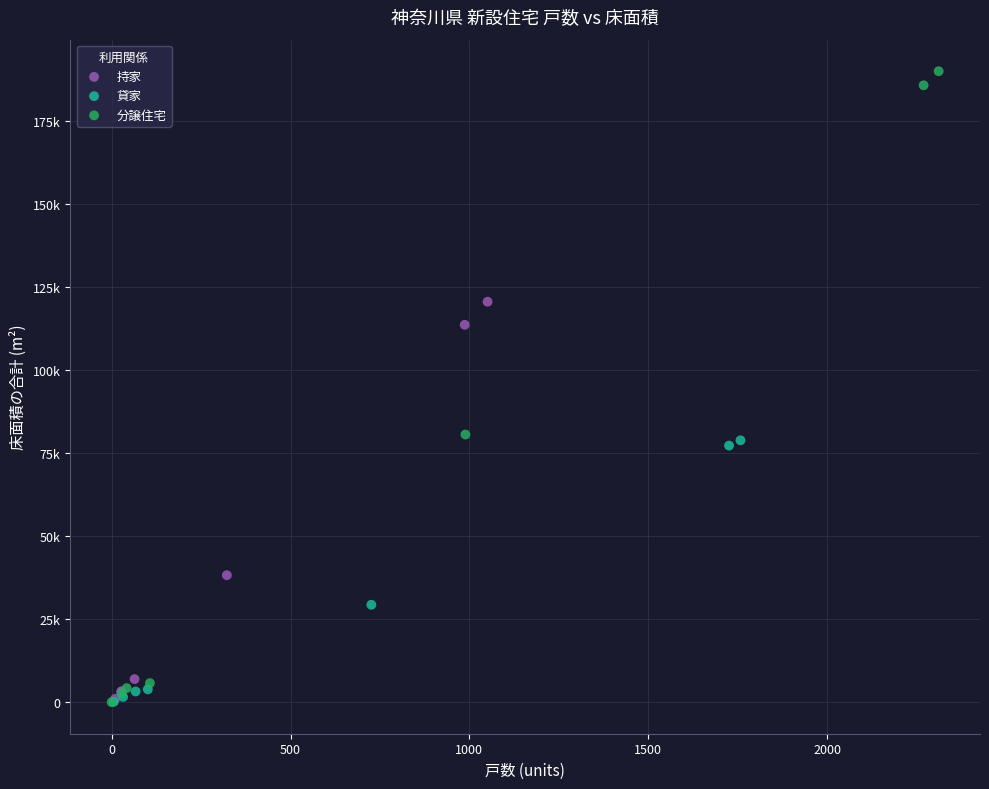

What are all the series names shown in the legend?

持家, 貸家, 分譲住宅